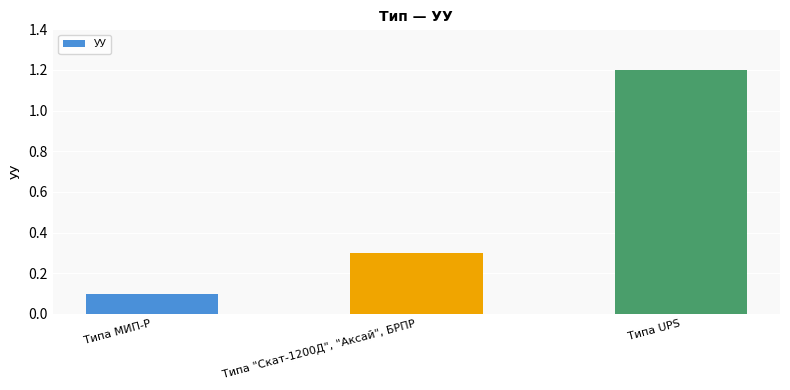

Reading left to right, list all the values displayed in this chart.

Типа МИП-Р=0.1	Типа "Скат-1200Д", "Аксай", БРПР=0.3	Типа UPS=1.2